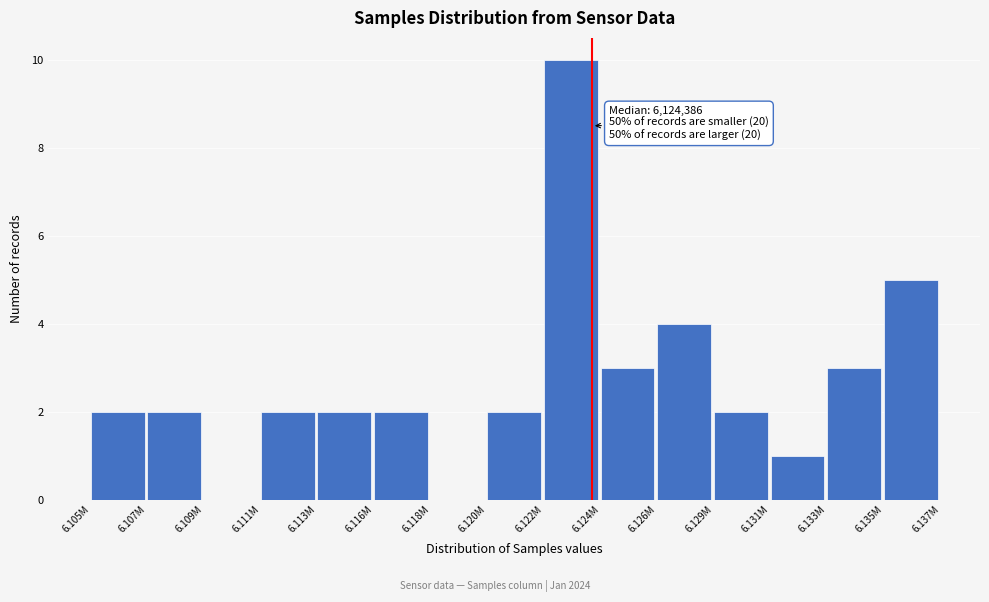

Reading left to right, what are all the values shown in this chart?

6.105M=2	6.107M=2	6.109M=0	6.111M=2	6.113M=2	6.116M=2	6.118M=0	6.120M=2	6.122M=10	6.124M=3	6.126M=4	6.129M=2	6.131M=1	6.133M=3	6.135M=5